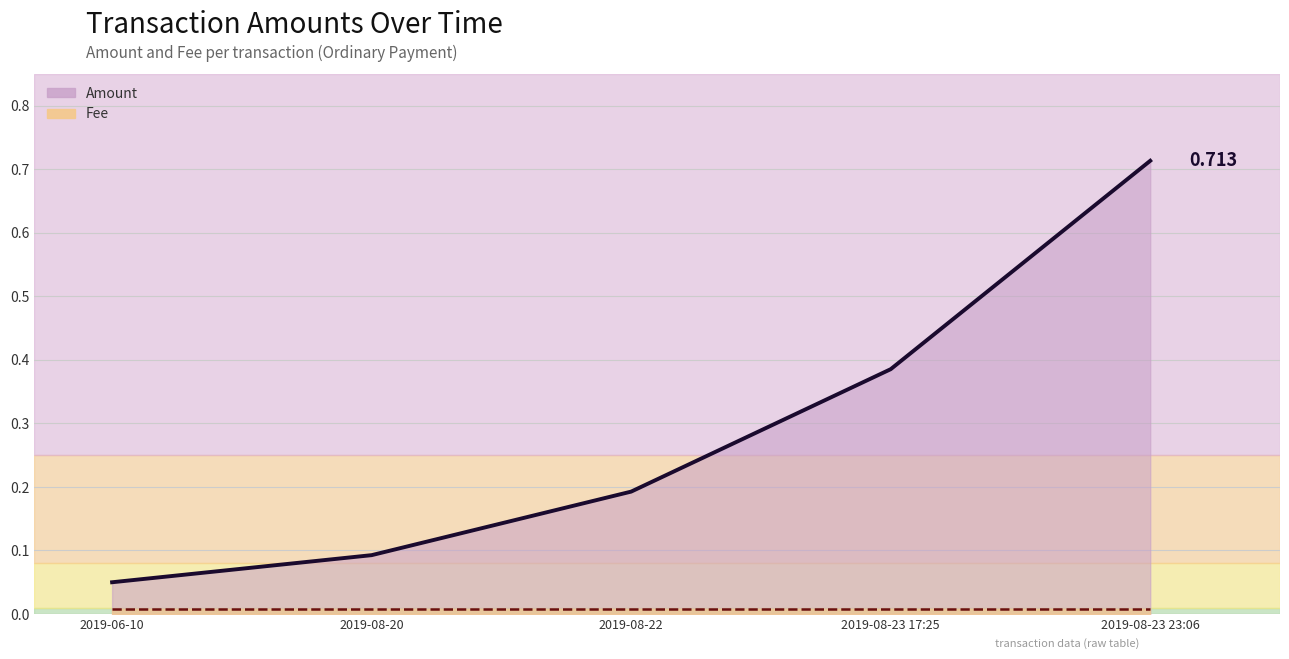

Rank the series by their maximum value, from lowest to highest.

Fee (line), Amount (line)